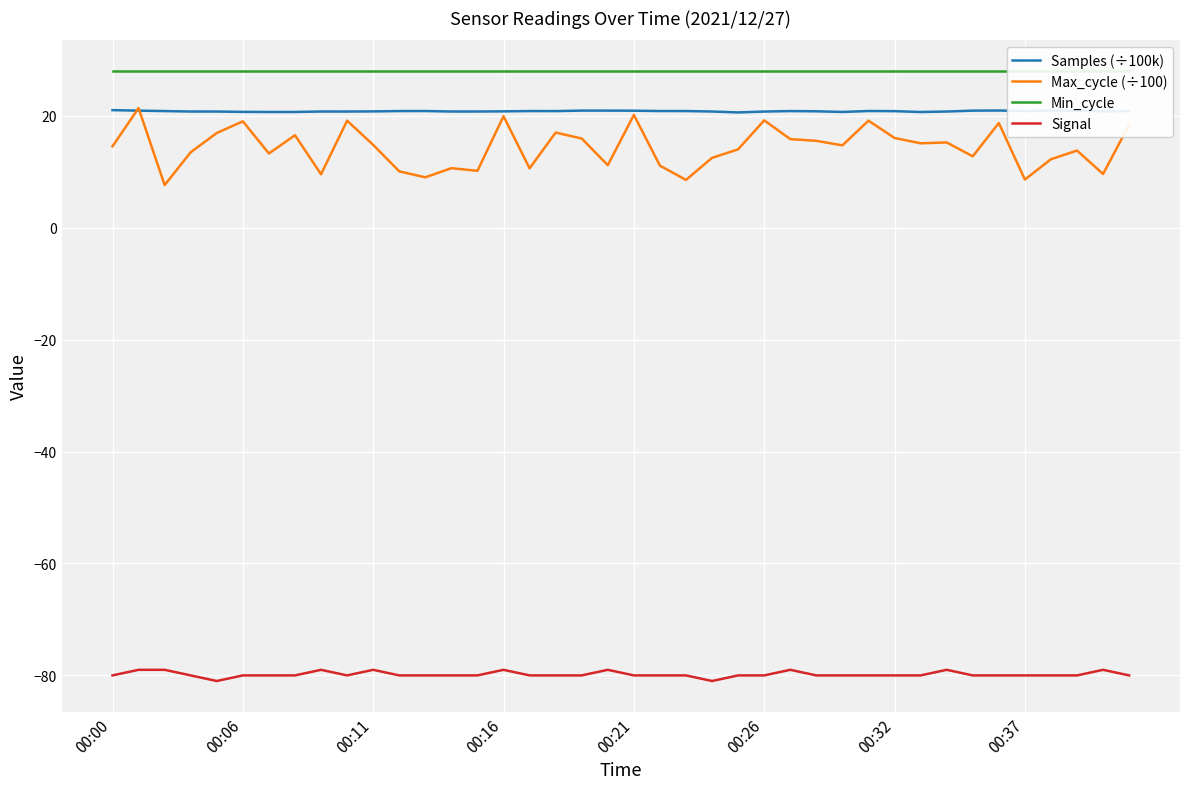

The Max_cycle (÷100) series shows 8.6 at 00:37. True or false?

True